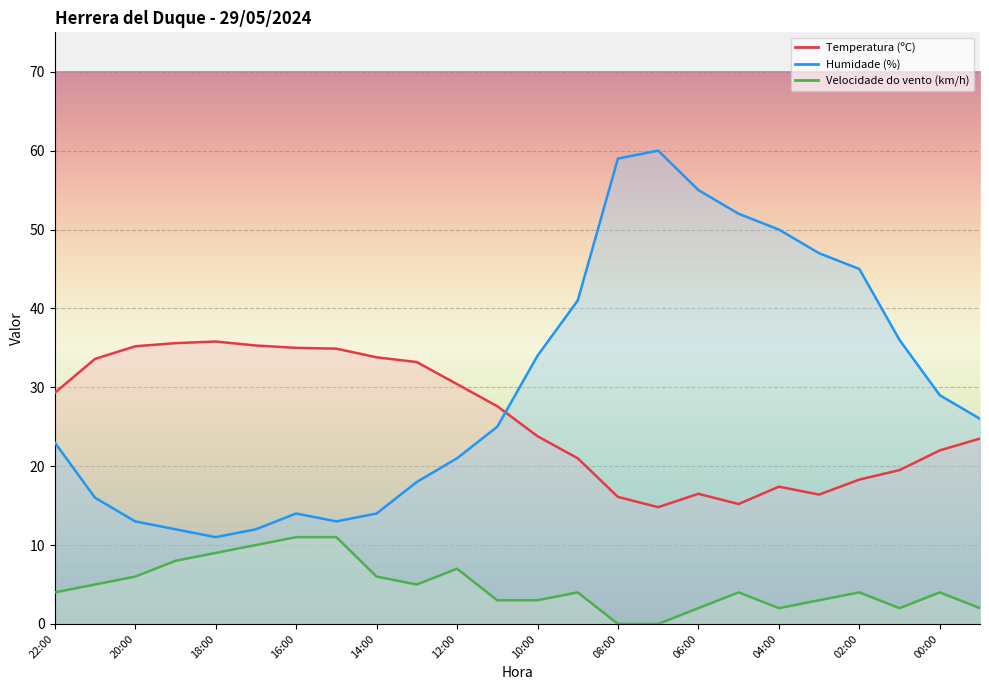

At which category does Velocidade do vento (km/h) reach its first local peak?

12:00